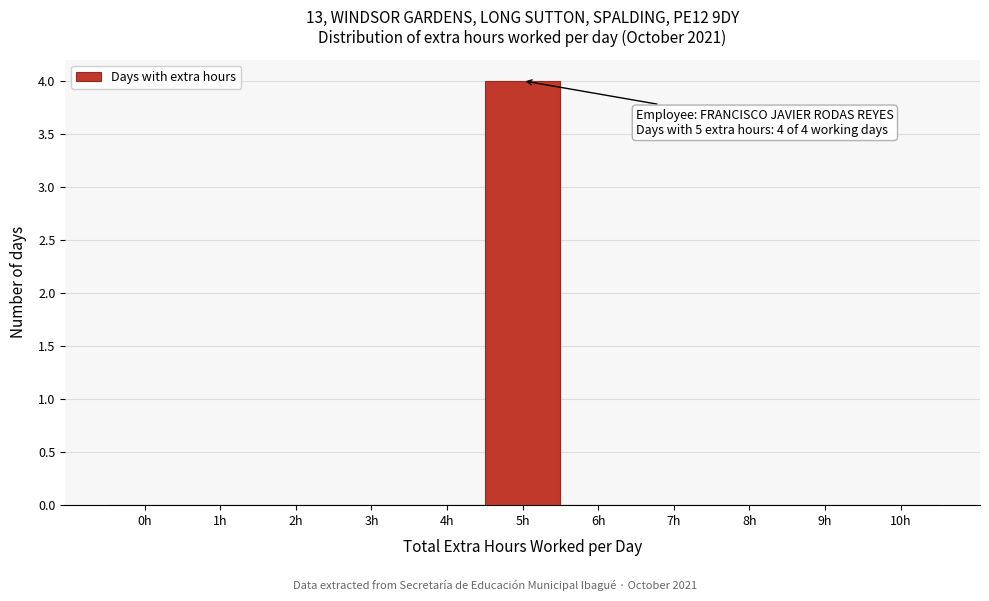

Over which range of the x-axis is the bar tallest?

4.5 to 5.5